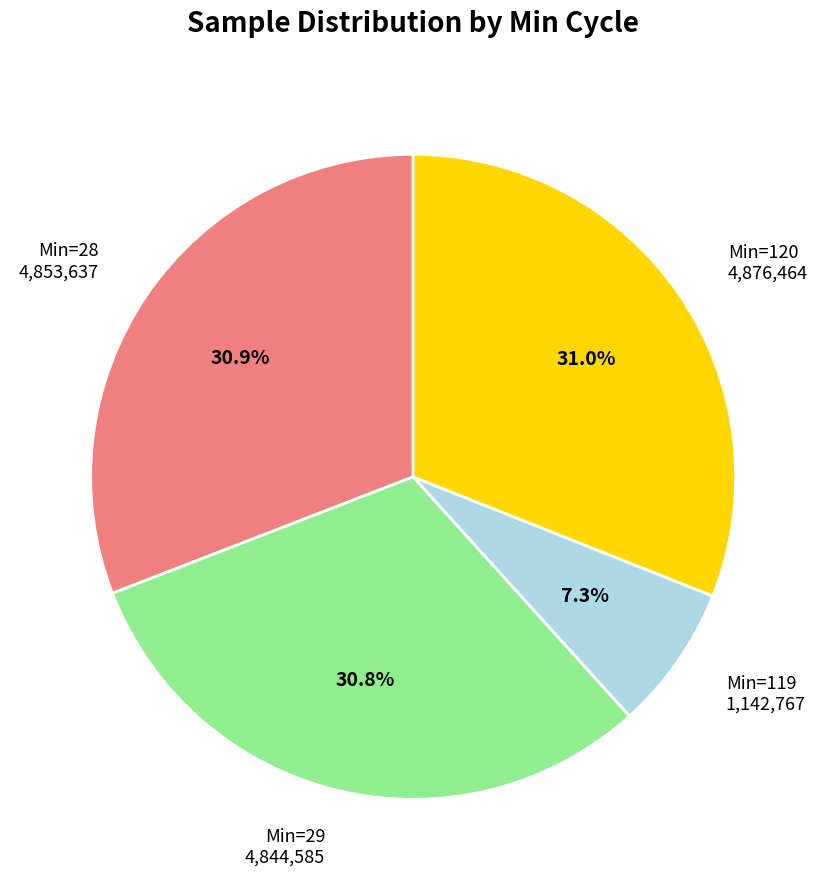

How many segments does this pie chart have?

4